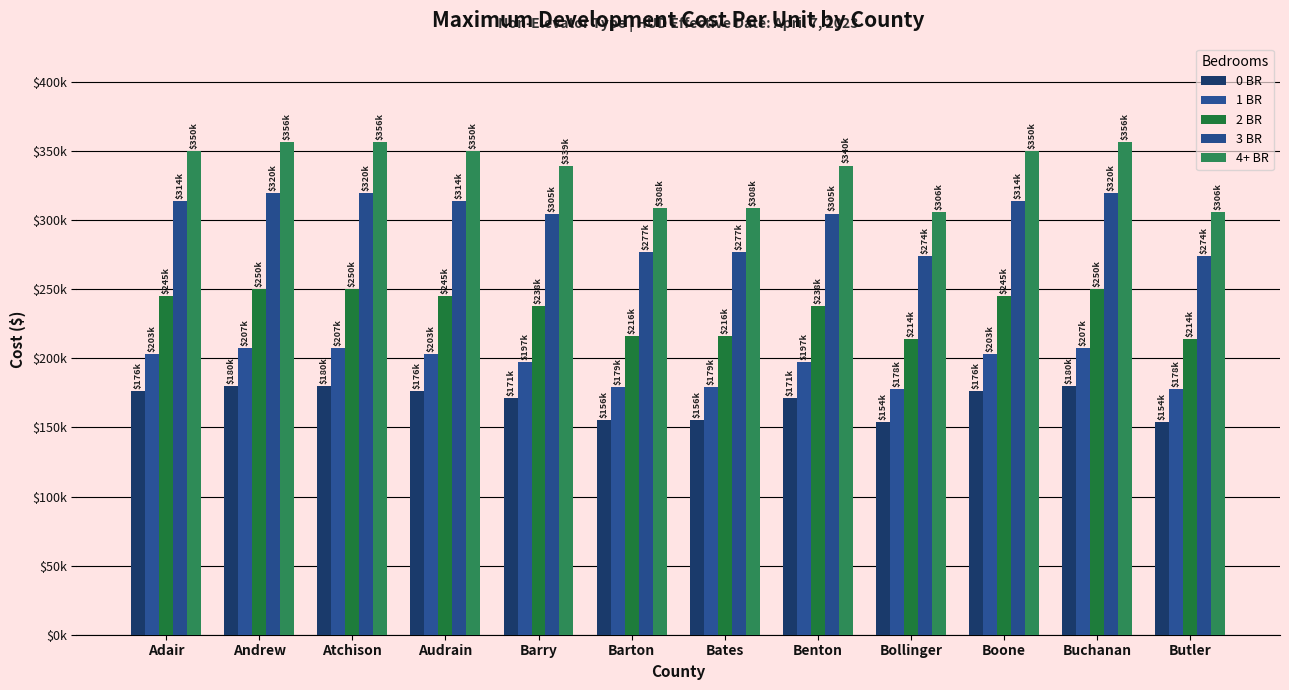

What is the difference between the second highest and second lowest values in the 4+ BR series?

50843.7